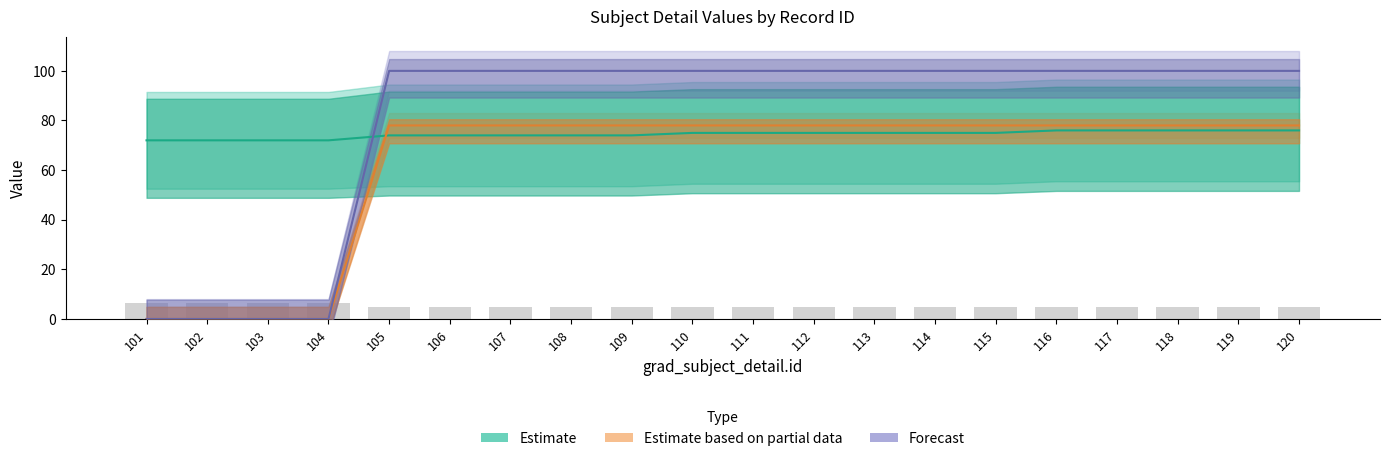

What is the difference between the second highest and second lowest values in the Estimate based on partial data series?

78